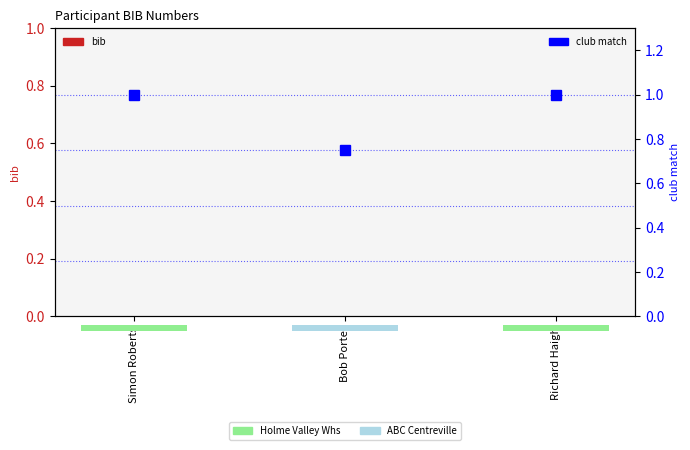

Reading right to left, list all the values displayed in this chart.

bib: 0.0	0.0	0.0
club match: 1.0	0.8	1.0